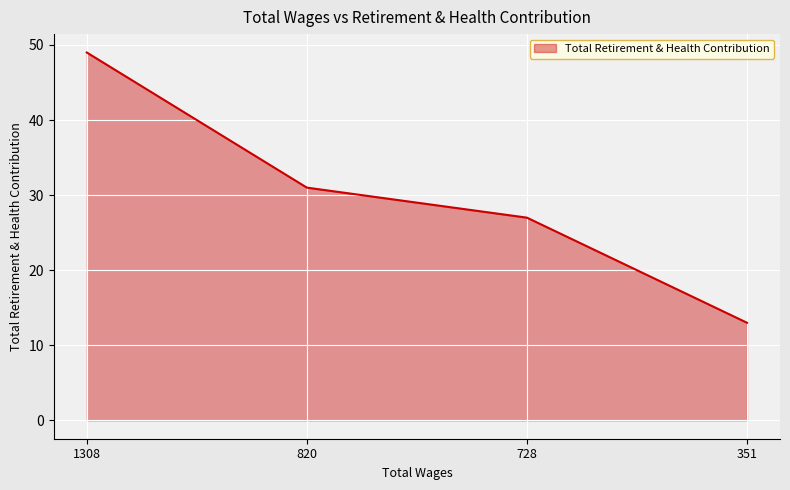

What is the average value?

30